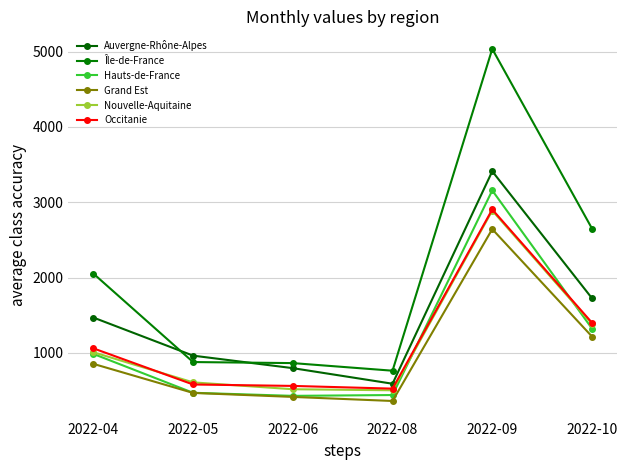

At which label is Hauts-de-France closest to 1793?

2022-10